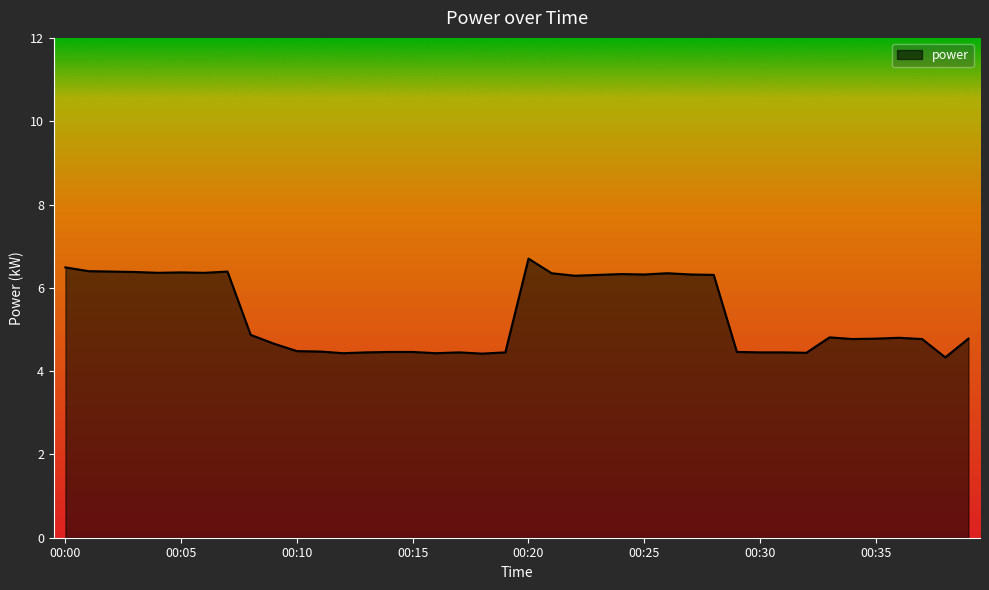

What is the minimum value shown in the chart?

4.3